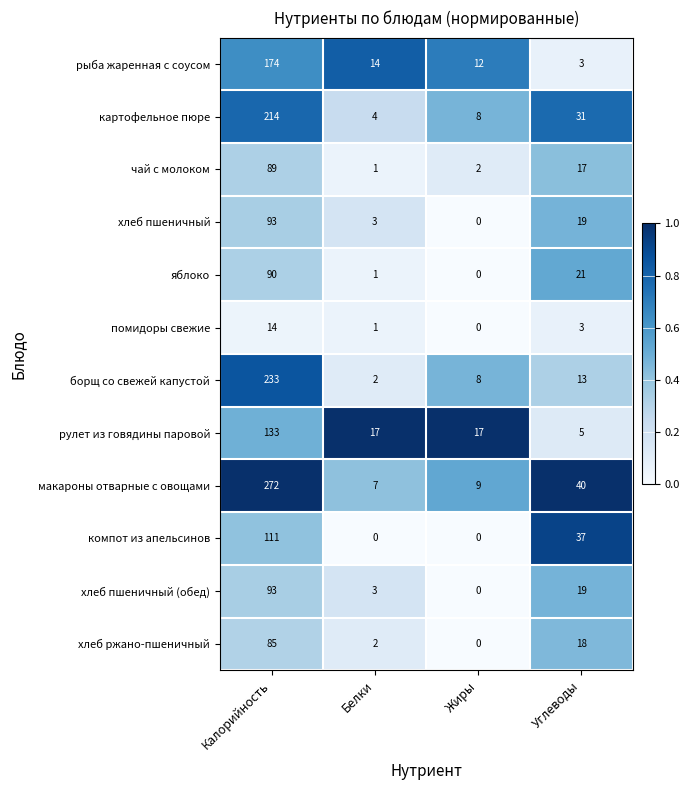

At which category is the sum across all series the highest?

Калорийность